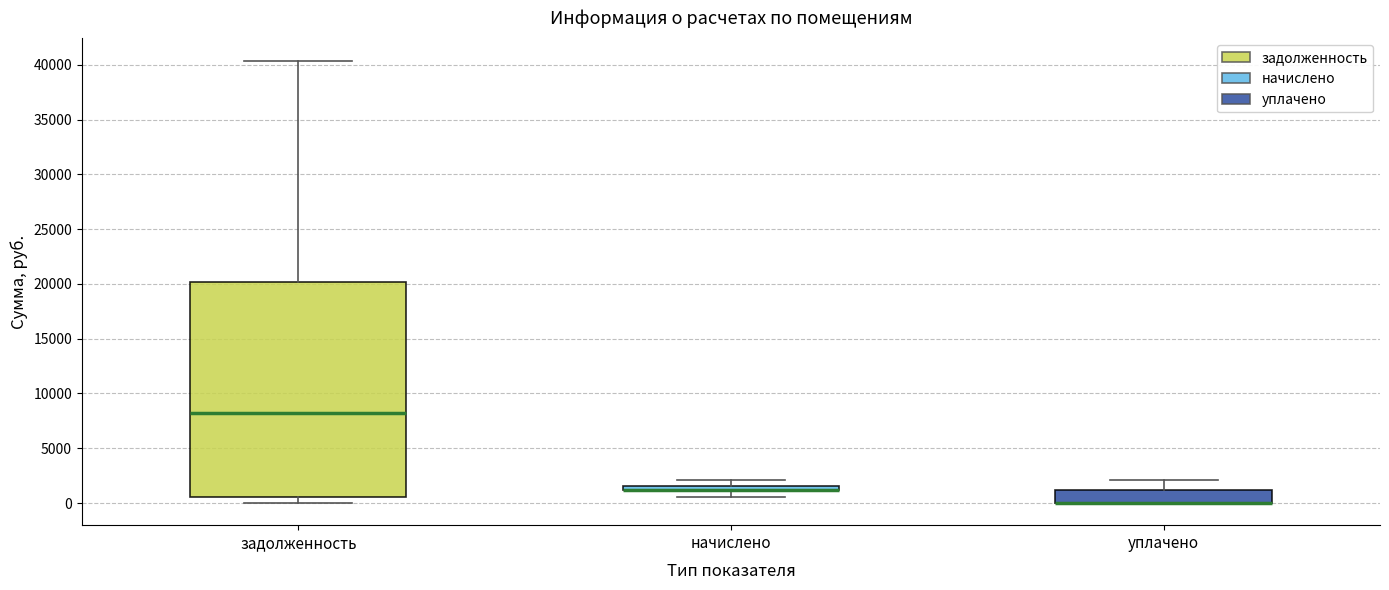

Which box is the tallest, from its lower edge to its upper edge?

задолженность